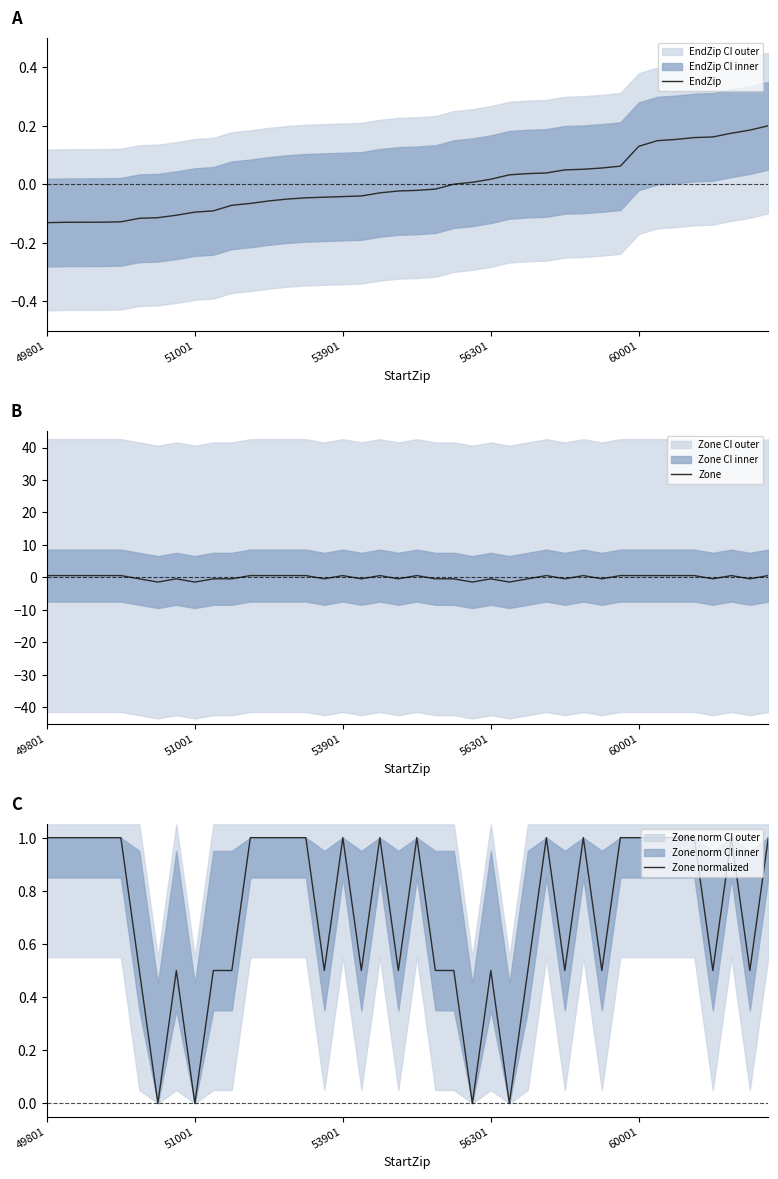

The value of Zone at 60001 is 0.8. True or false?

False